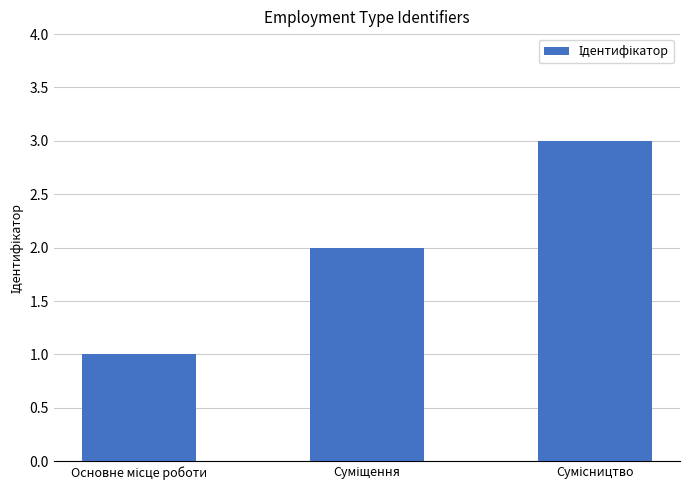

Reading right to left, transcribe all the data shown in this chart.

3	2	1